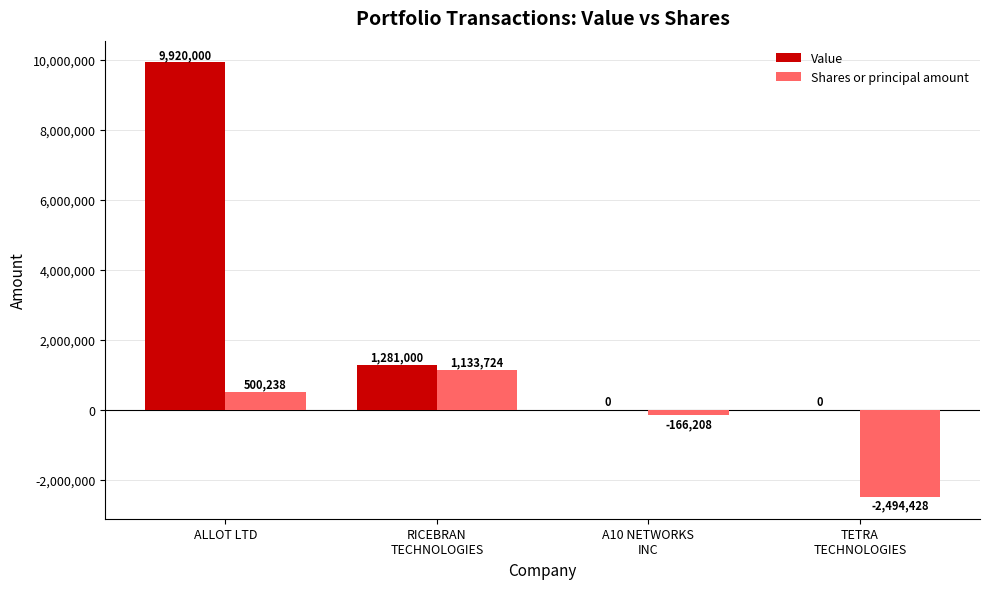

Is it true that Shares or principal amount equals 500238 at ALLOT LTD?

True